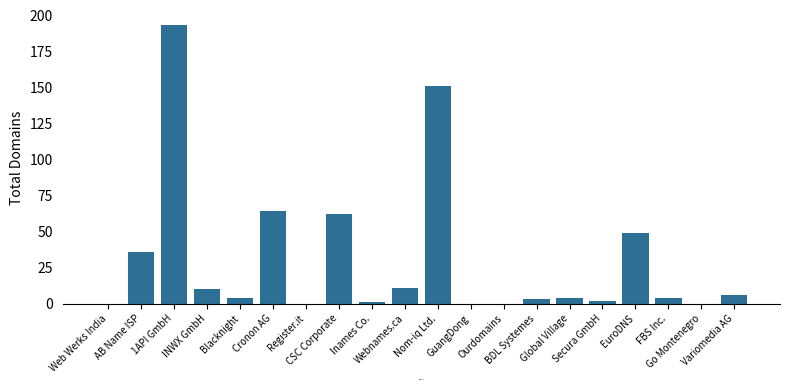

Is it true that the value at INWX GmbH is 18?

False